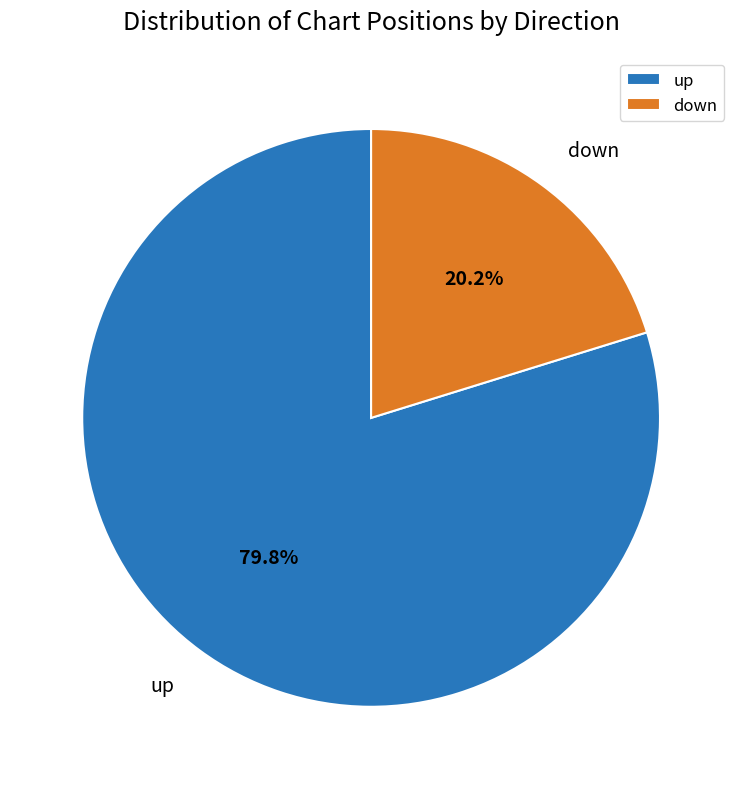

To the nearest percent, what is the difference between the largest and smallest slice percentages?

60%